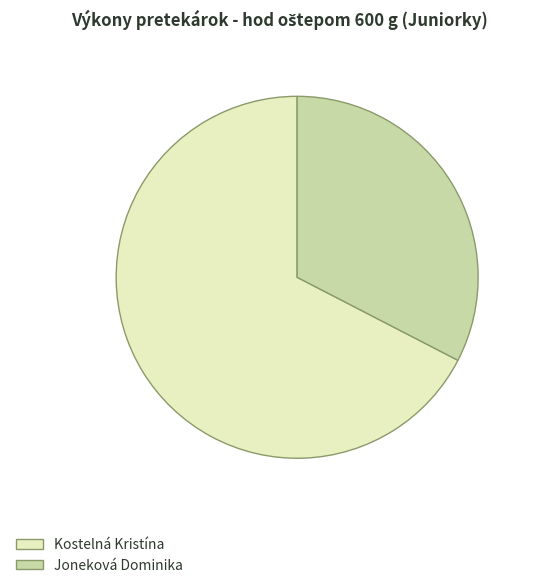

Does Joneková Dominika account for over 50% of the chart?

No